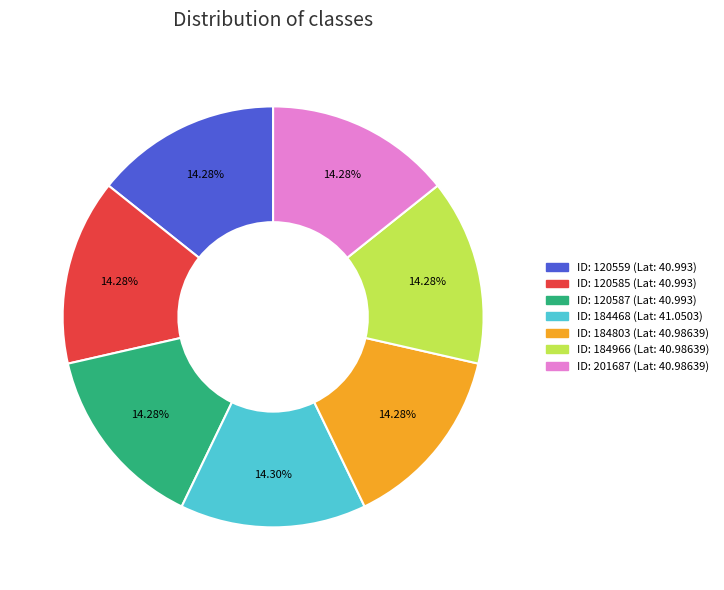

Does any single category account for the majority?

No